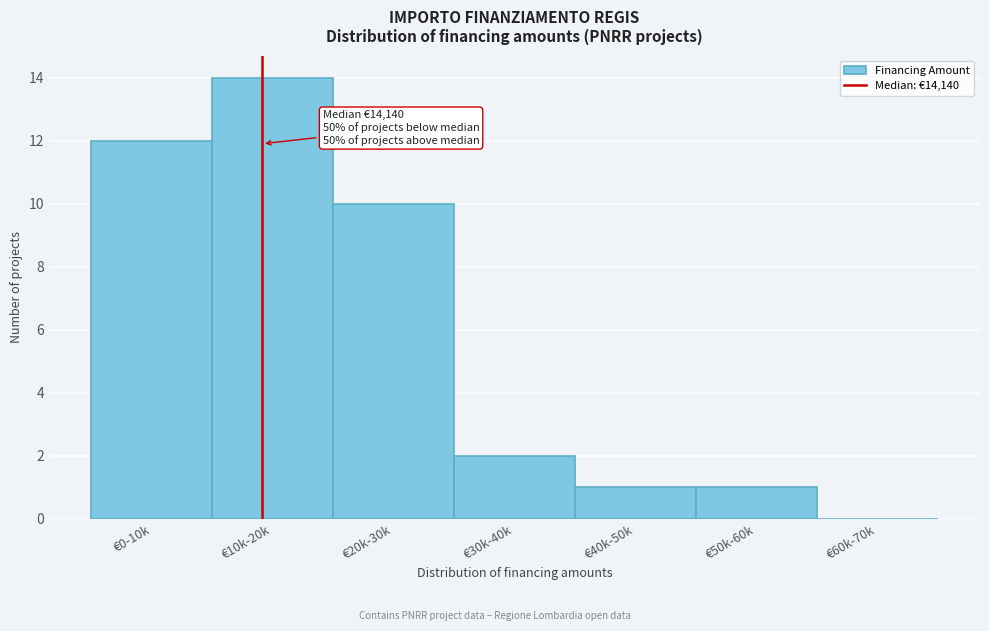

Reading left to right, transcribe all the data shown in this chart.

€0-10k=12	€10k-20k=14	€20k-30k=10	€30k-40k=2	€40k-50k=1	€50k-60k=1	€60k-70k=0